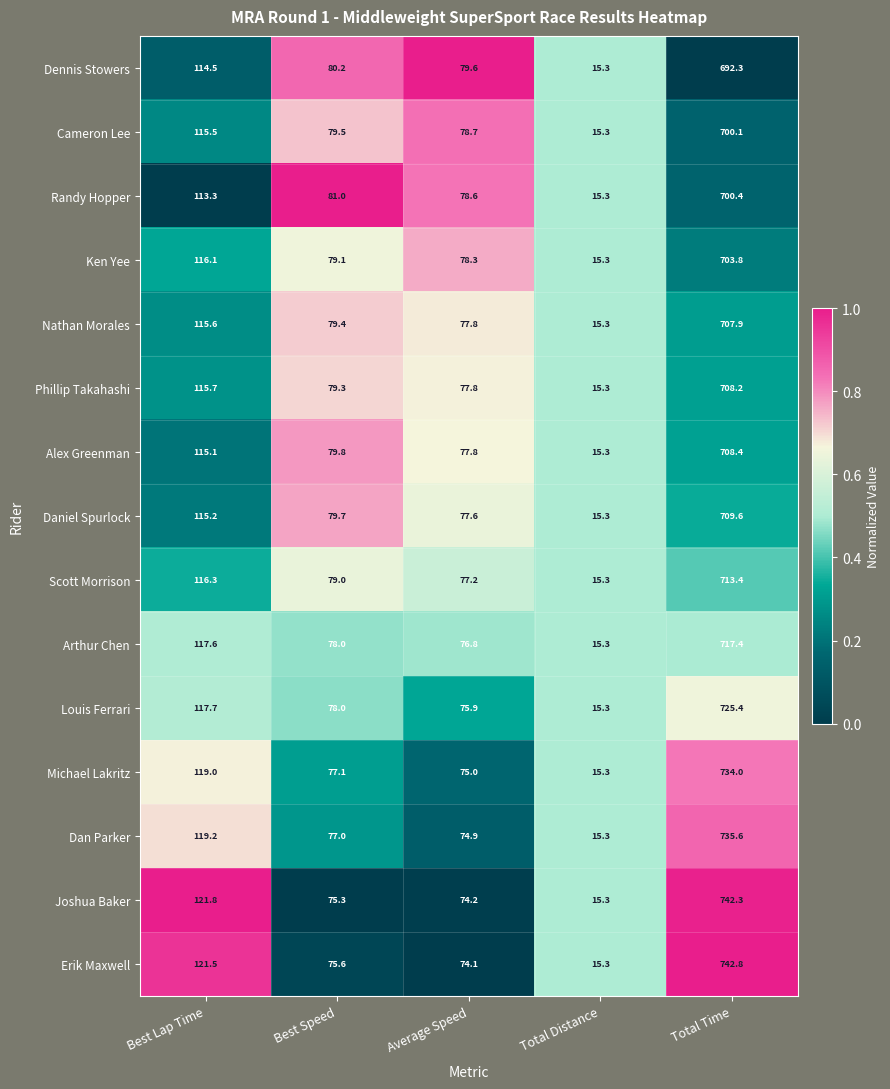

How many data points does each series have?

5